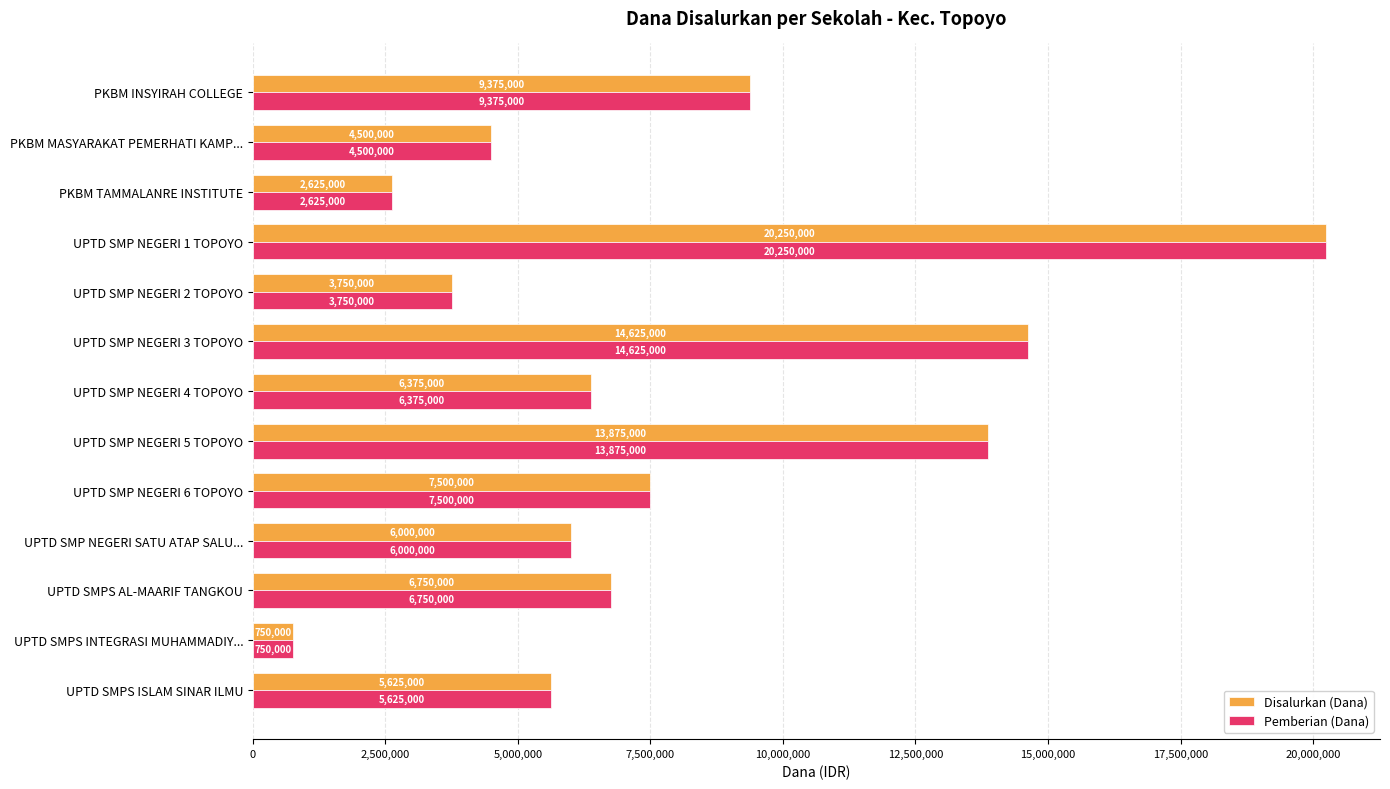

What are all the series names shown in the legend?

Disalurkan (Dana), Pemberian (Dana)